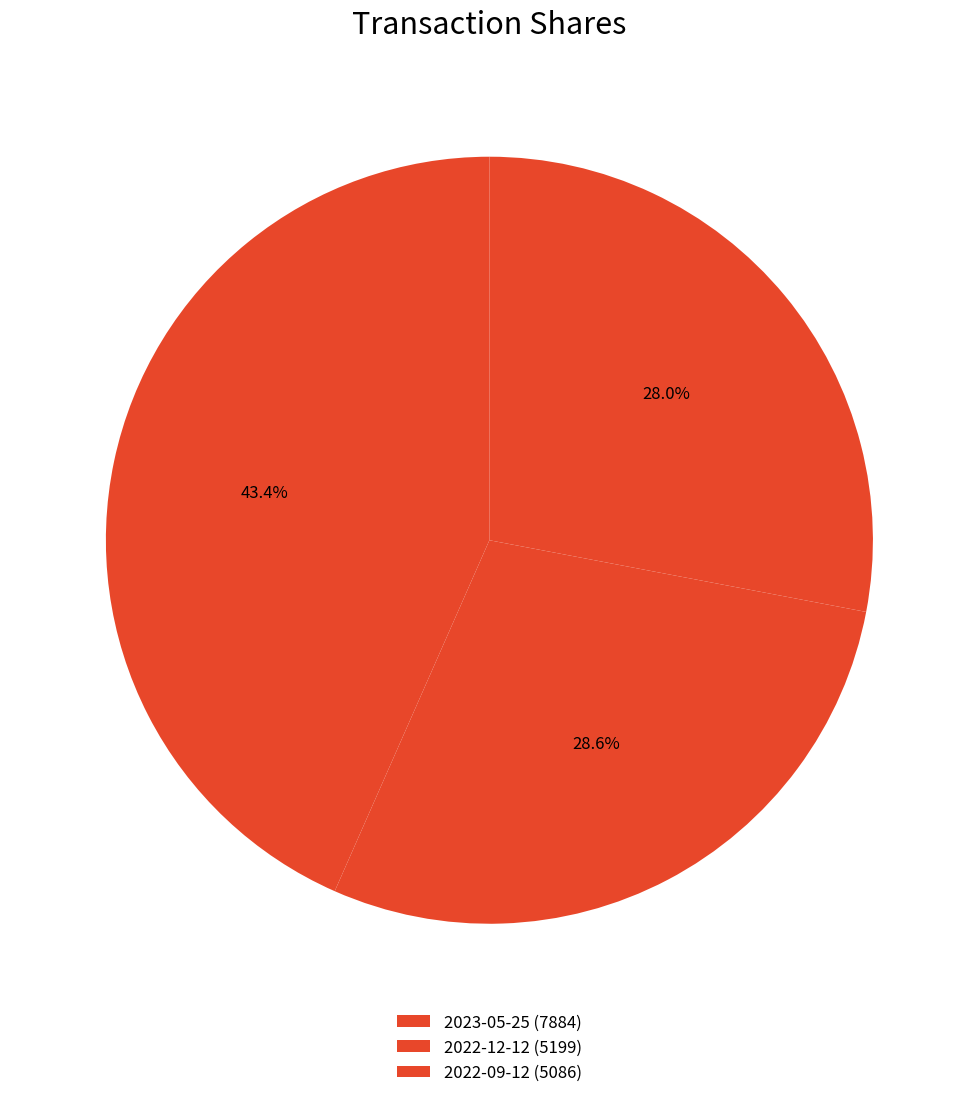

Approximately how many times larger is the value at 2022-12-12 (5199) compared to 2022-09-12 (5086)?

1.0